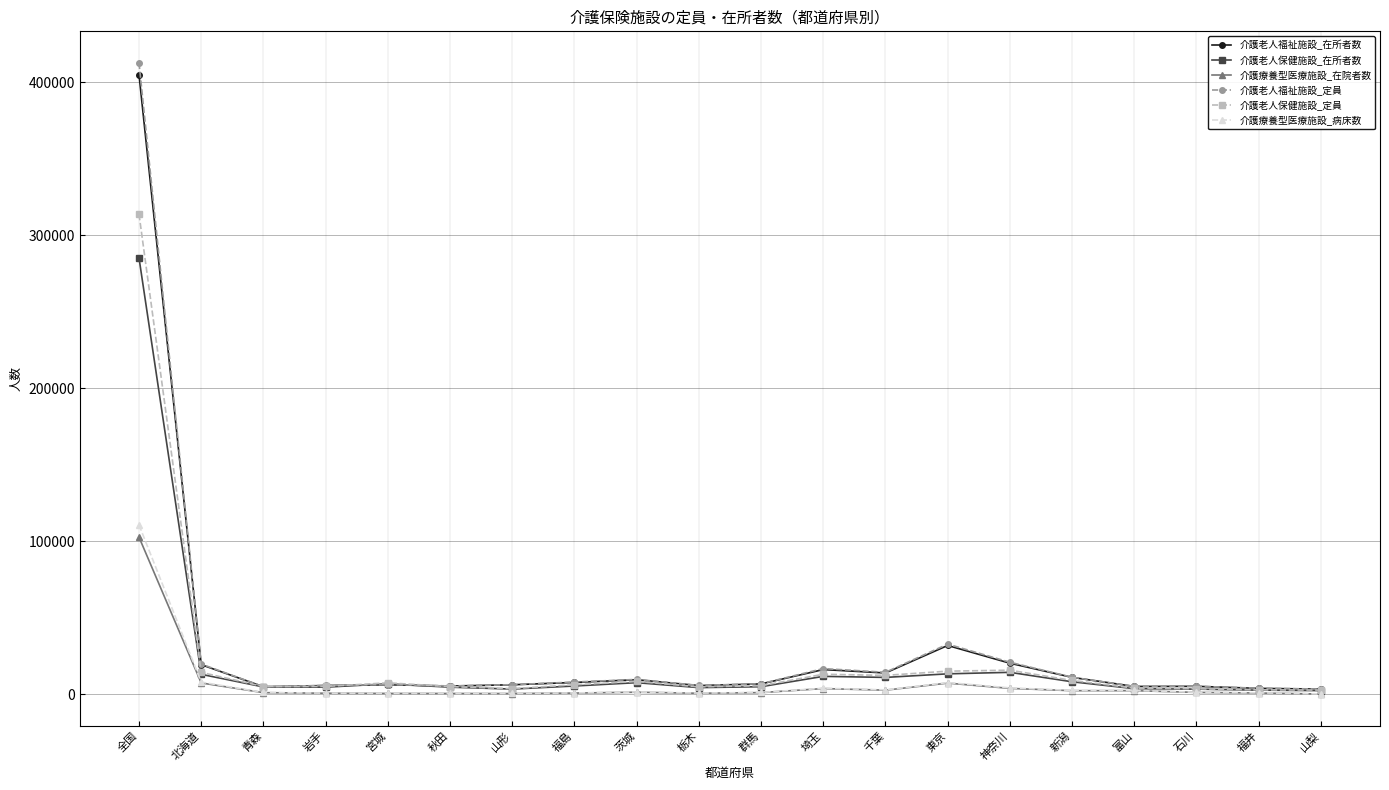

What is the difference between the maximum and second lowest values in the 介護老人福祉施設_在所者数 series?

401201